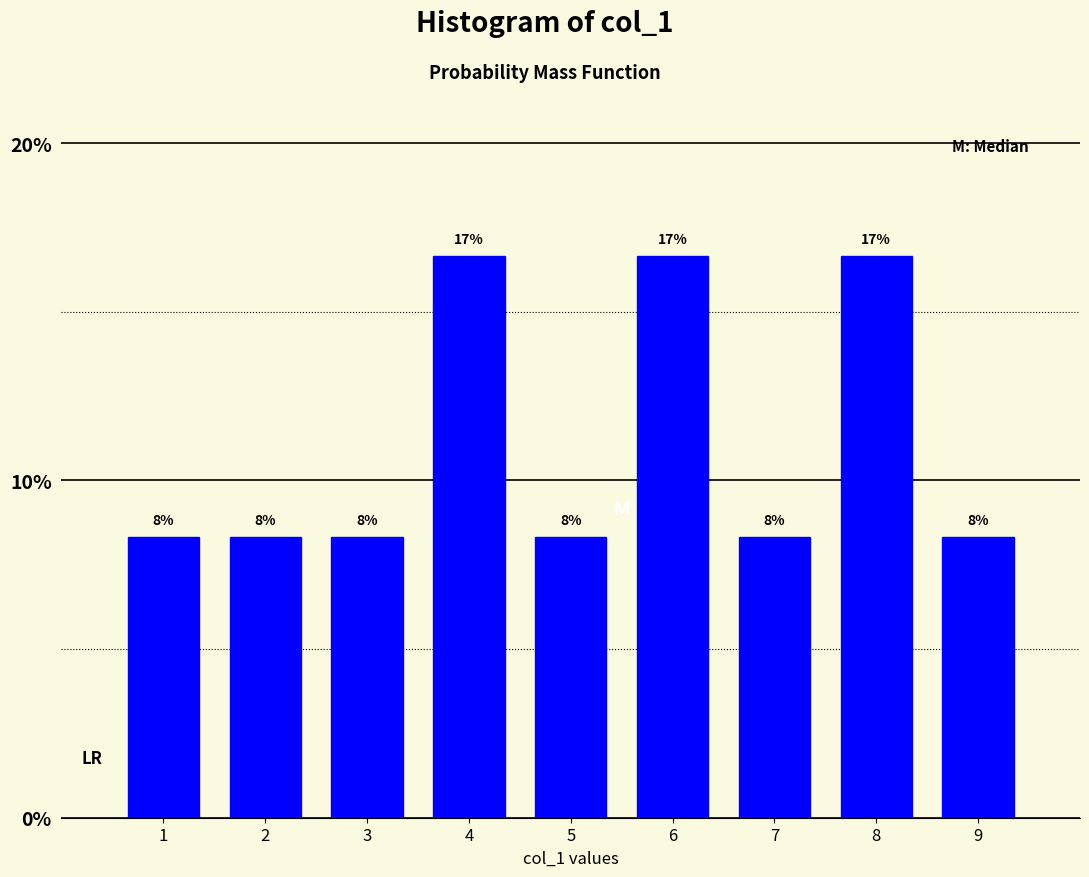

How many bars are there in total?

9